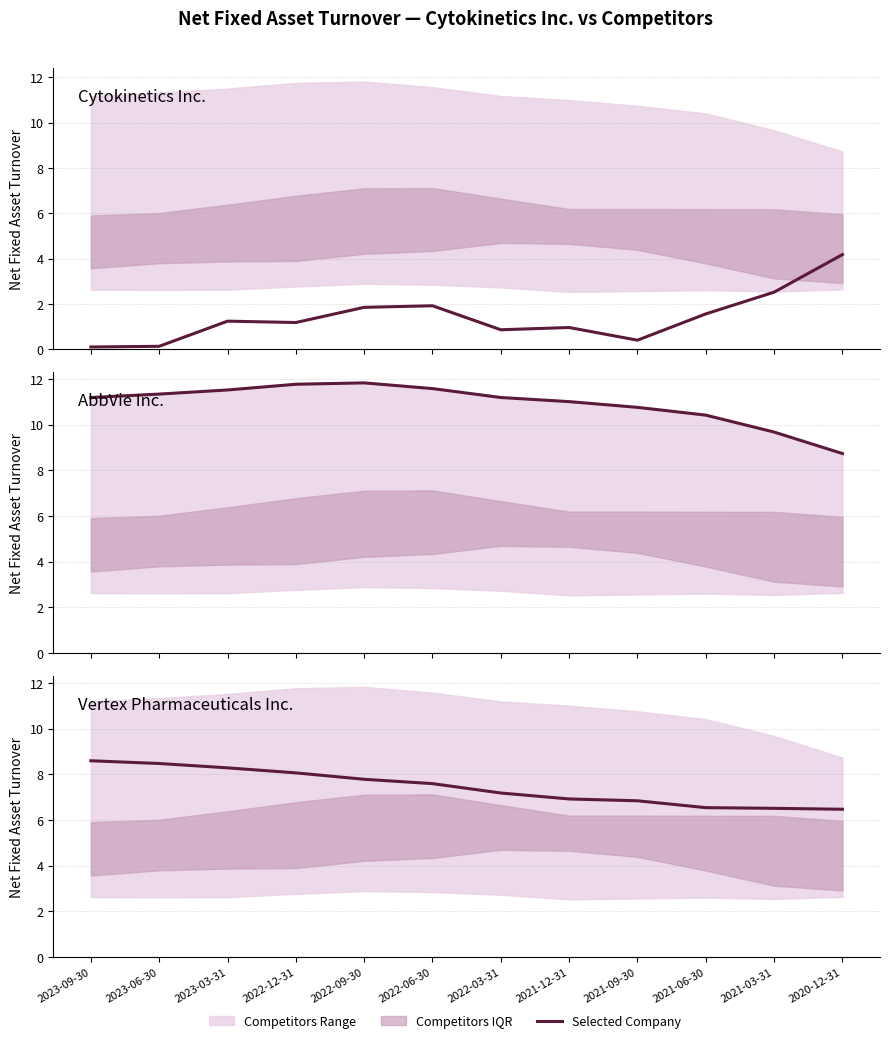

What is the value of the Vertex Pharmaceuticals Inc. point at the 6th from the left?

7.6